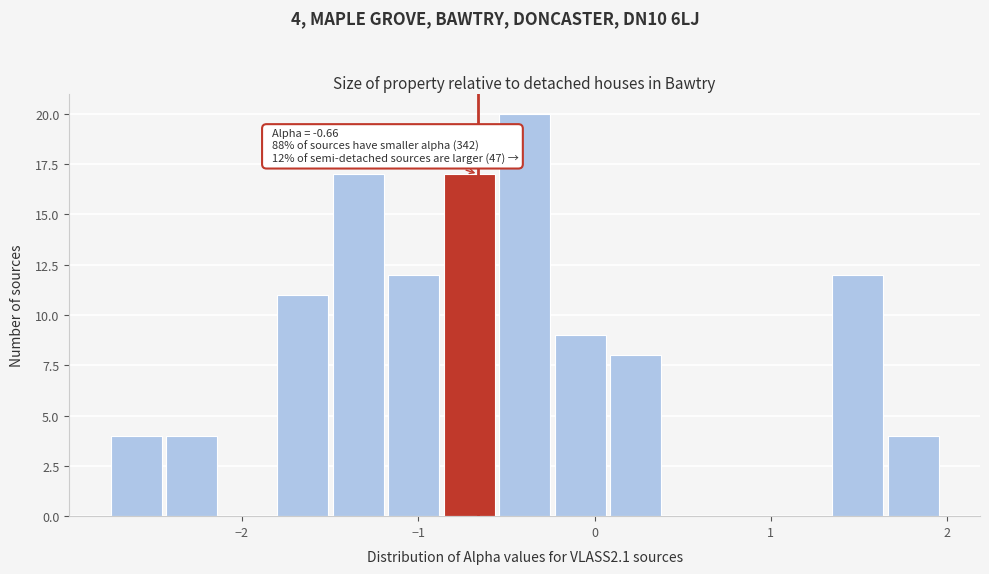

Read against the x-axis, roughly where is the centre of the tallest bar?

-0.4